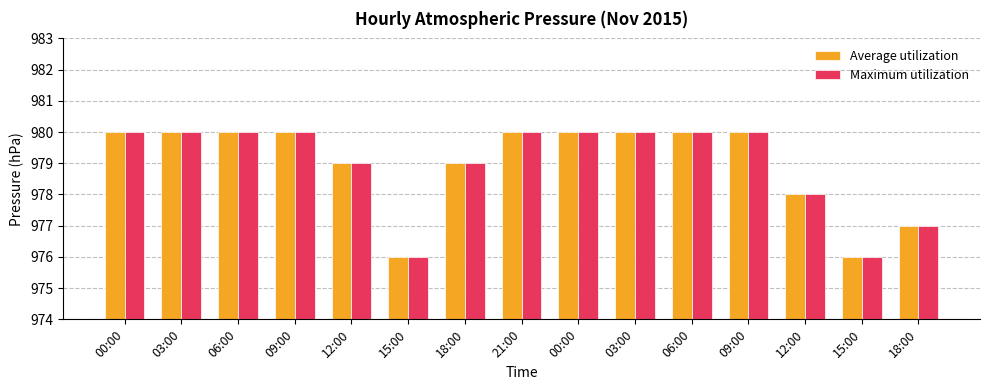

What are all the series names shown in the legend?

Average utilization, Maximum utilization